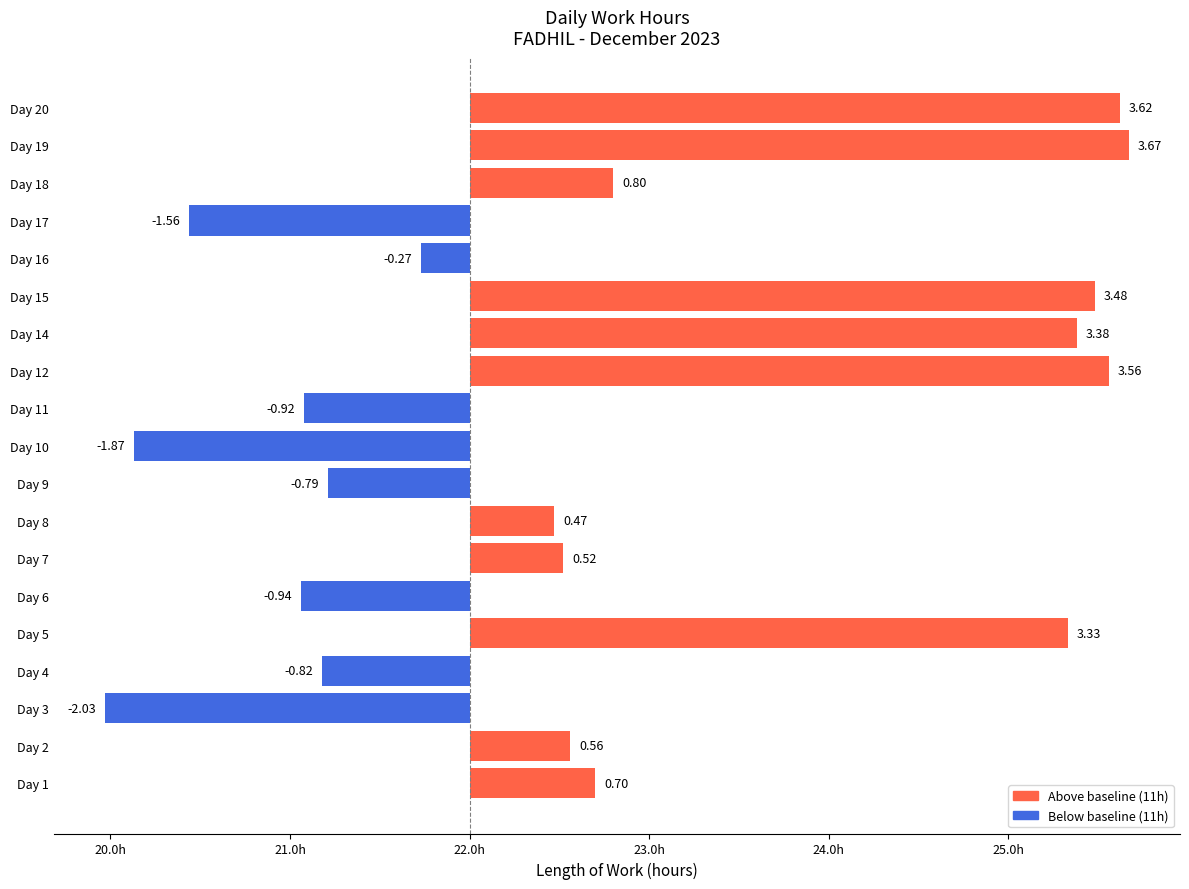

What is the sum of the values at Day 2 and Day 7?

1.1